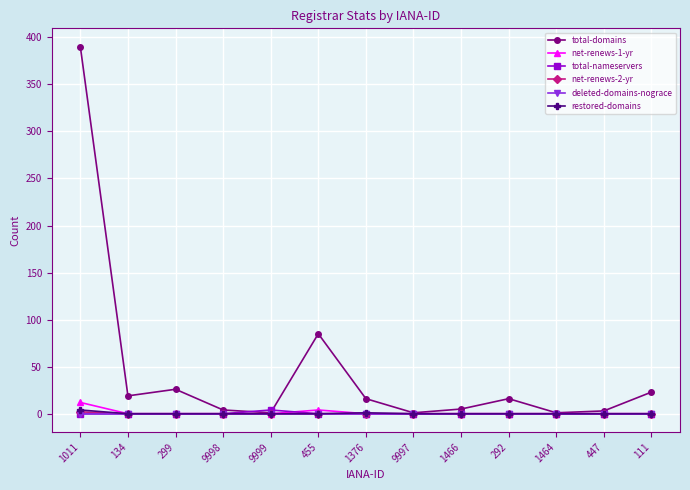

What is the maximum value shown in the chart?

390